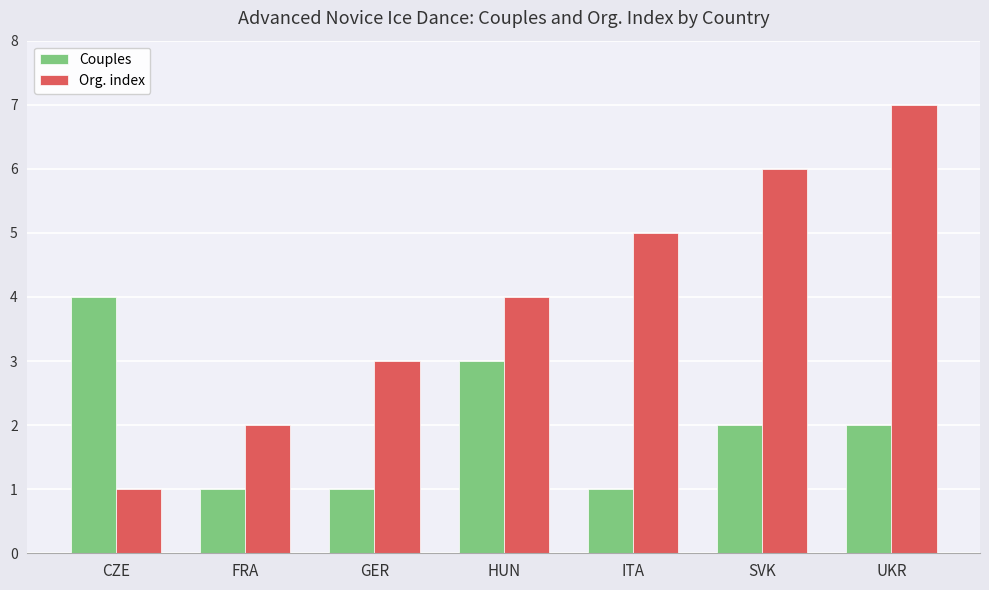

What is the label of the 6th bar from the left?

SVK